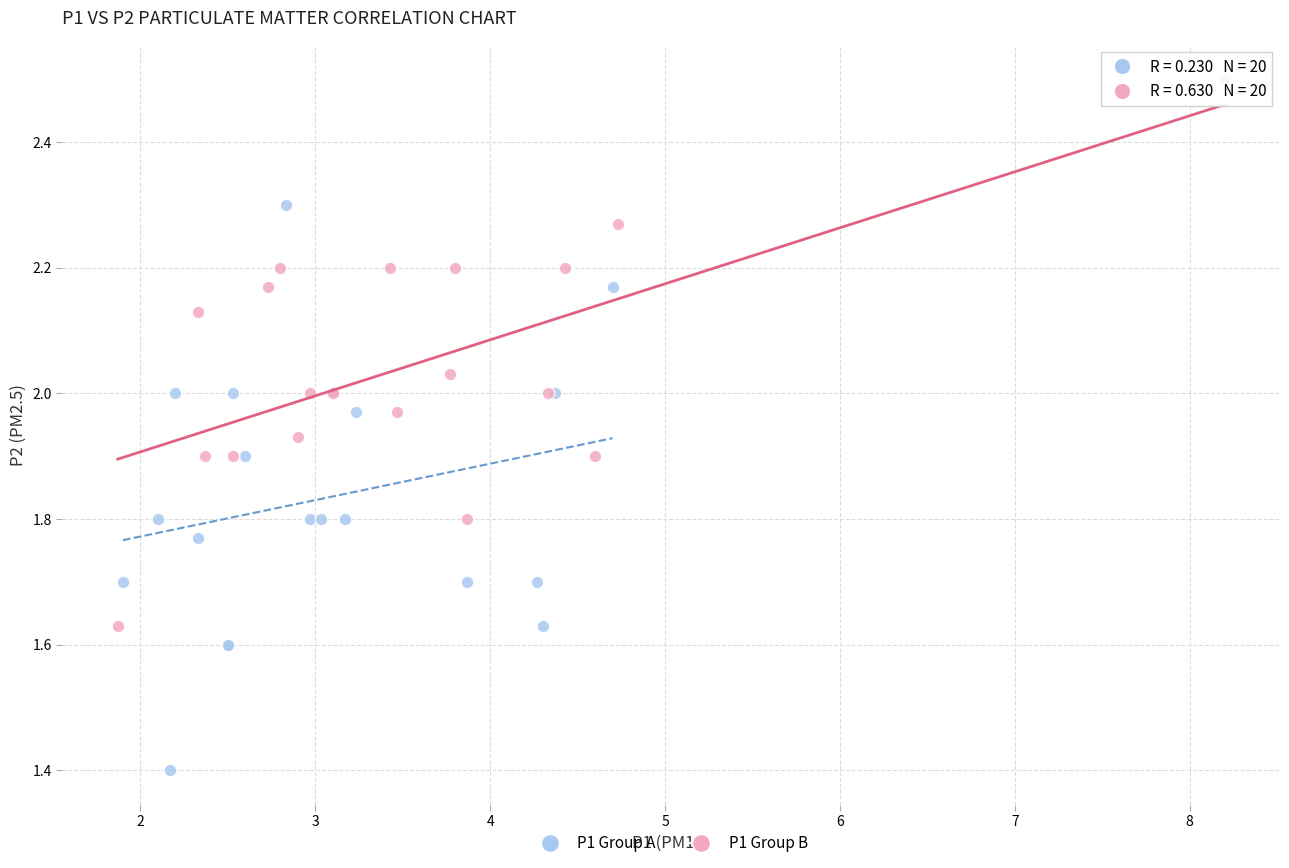

Which series has the widest spread of Y values?

P1 Group A